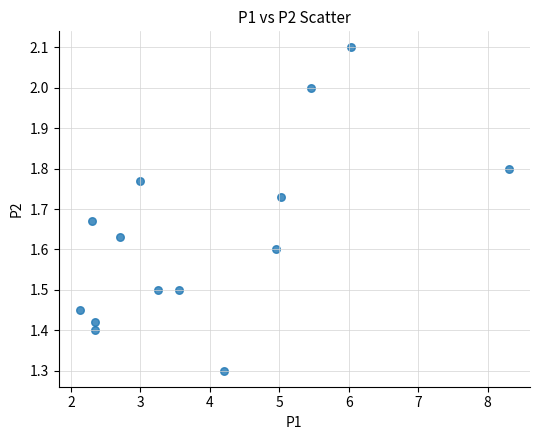

What Y value in the scatter plot is closest to 1?

1.3